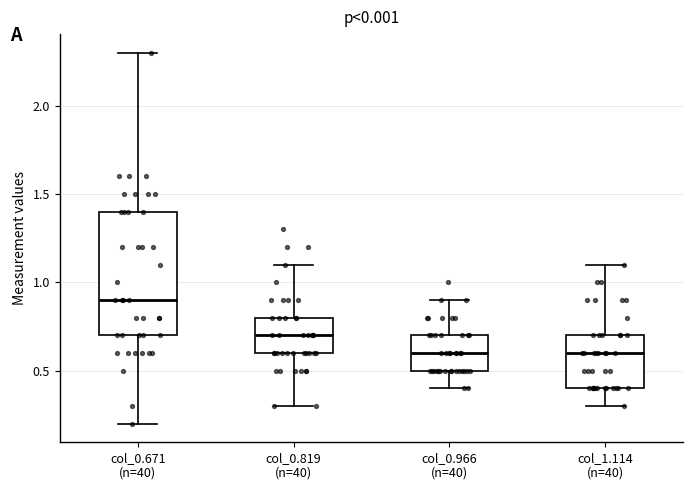

Reading left to right, transcribe this box plot: for each box, give where its median line is, the range the box spans, and where its two whiskers end, as read against the y-axis. The values are not printed on the chart, so give them approximately, as read against the axis.

col_0.671 (n=40): median 0.9, box 0.7 to 1.4, whiskers 0.2 to 2.3
col_0.819 (n=40): median 0.7, box 0.6 to 0.8, whiskers 0.3 to 1.1
col_0.966 (n=40): median 0.6, box 0.5 to 0.7, whiskers 0.4 to 0.9
col_1.114 (n=40): median 0.6, box 0.4 to 0.7, whiskers 0.3 to 1.1